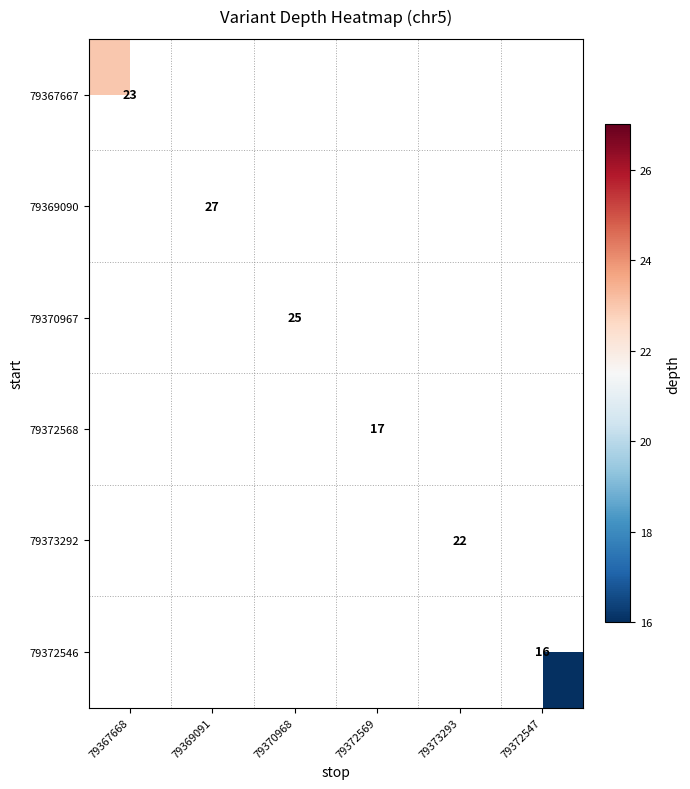

Which has a higher value, 79373293 or 79367668?

79367668